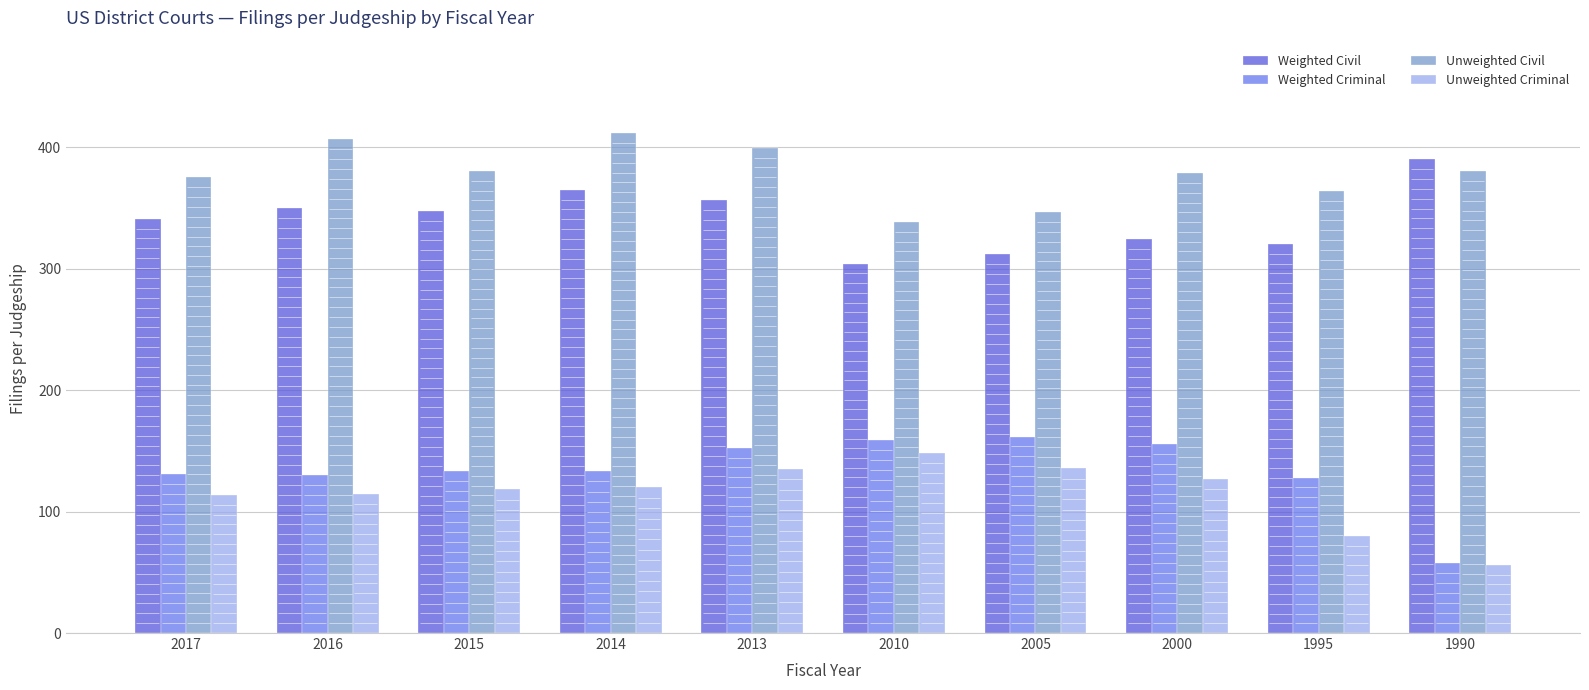

What is the value of the Weighted Civil bar at the 6th from the left?

304.0